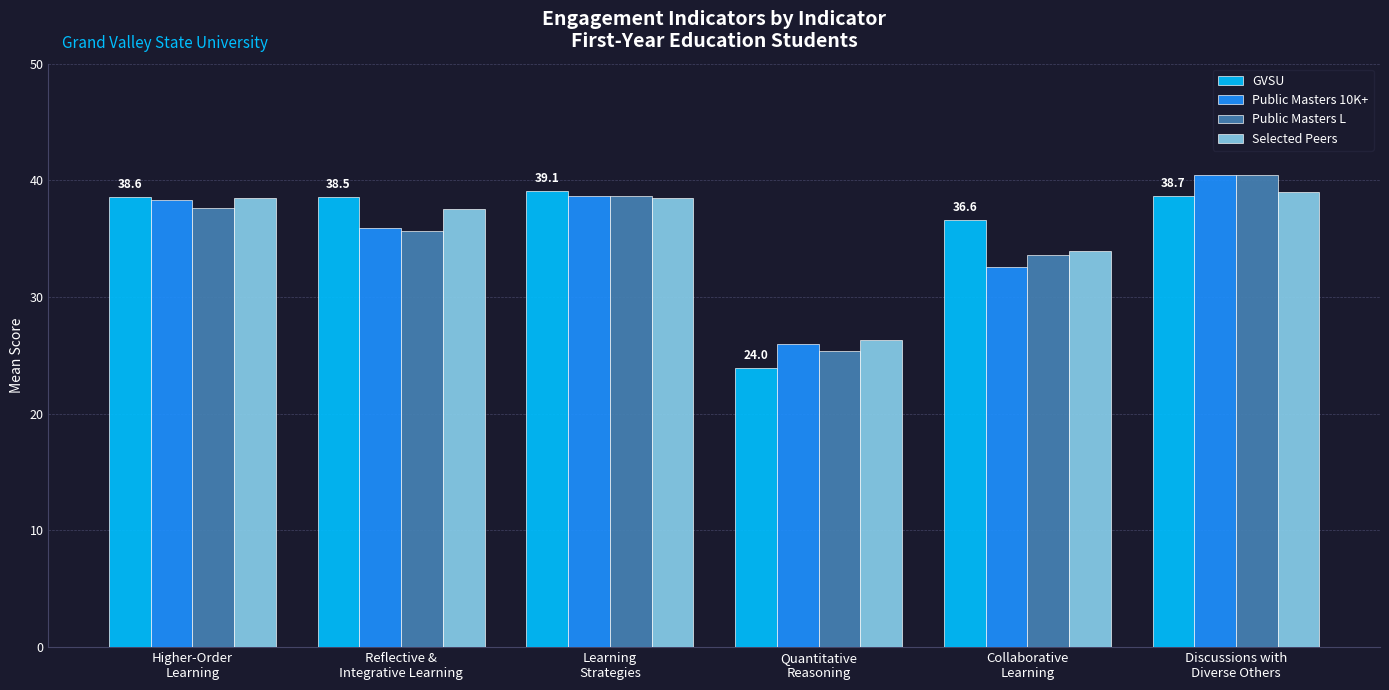

What is the difference between the second highest and second lowest values in the Selected Peers series?

4.6